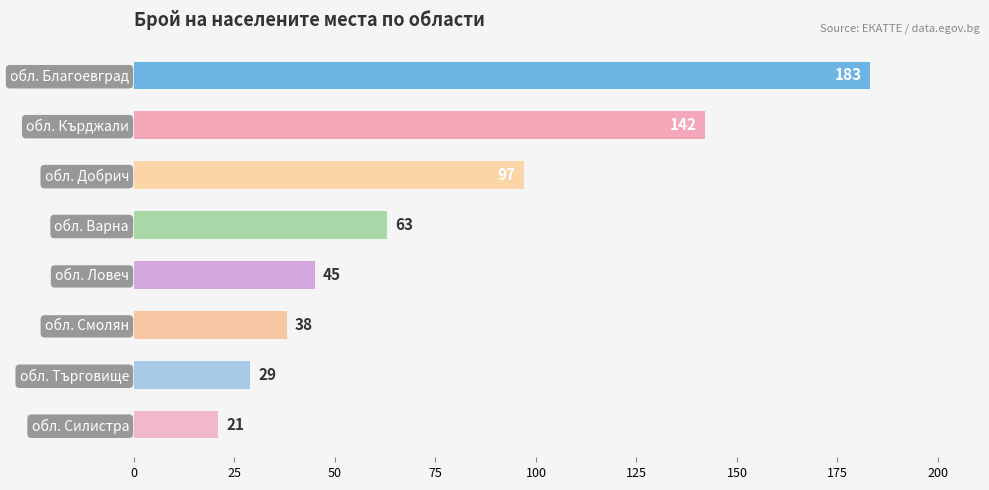

List the labels in order of value, smallest first.

обл. Силистра, обл. Търговище, обл. Смолян, обл. Ловеч, обл. Варна, обл. Добрич, обл. Кърджали, обл. Благоевград